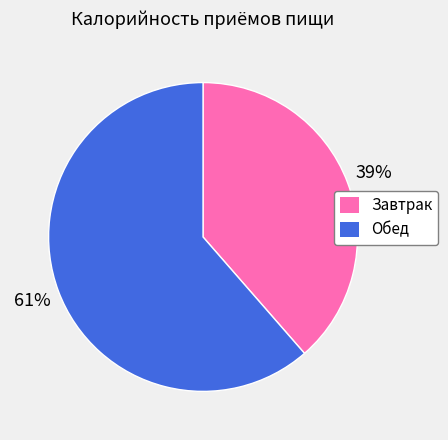

Which category has the biggest portion of the pie?

Обед